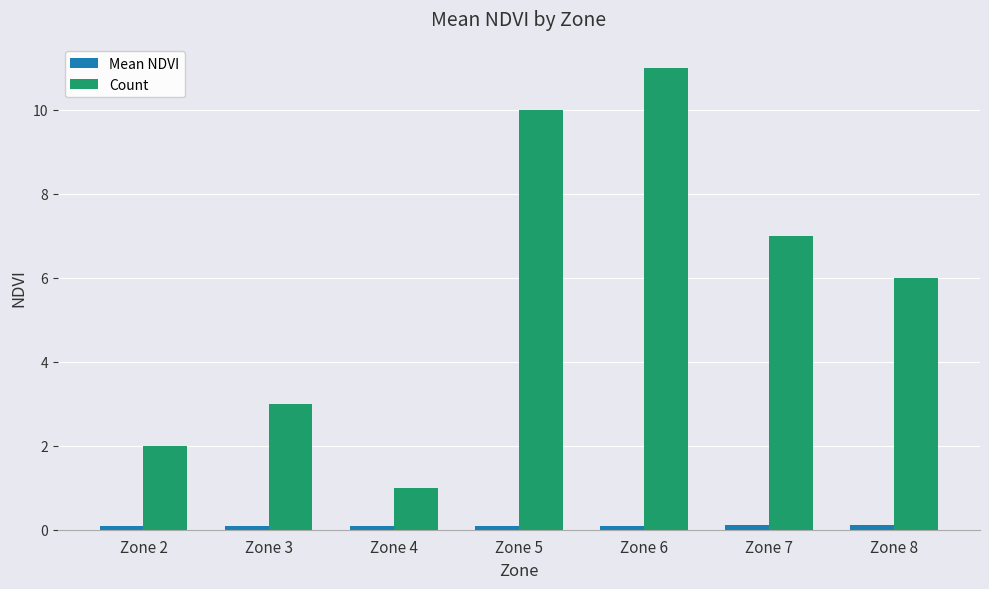

At which category does the chart reach its peak across all series?

Zone 6